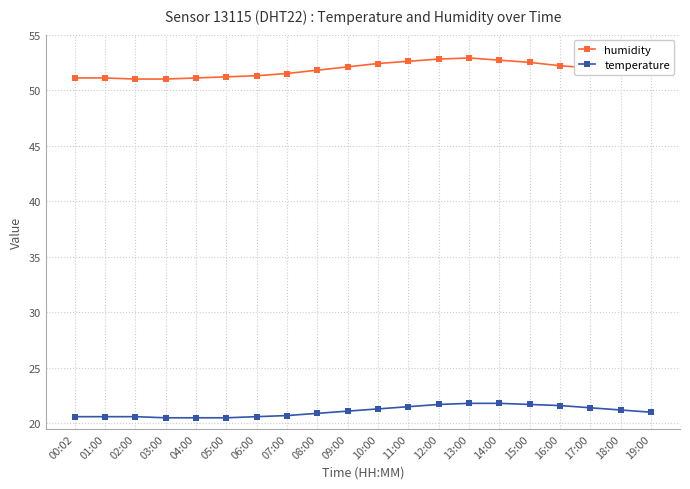

What is the total value across all series at 18:00?

73.0